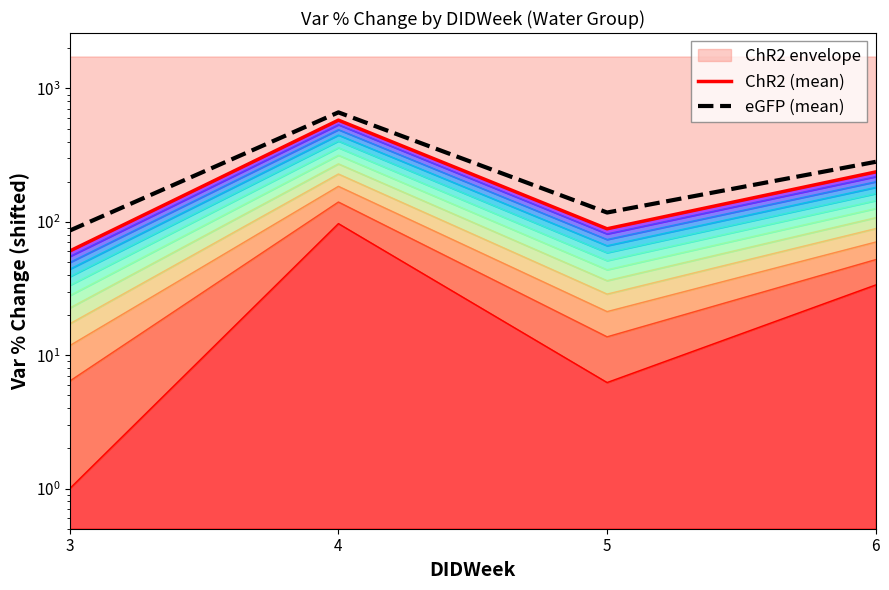

Is it true that eGFP (mean) equals 441.6 at 6?

False